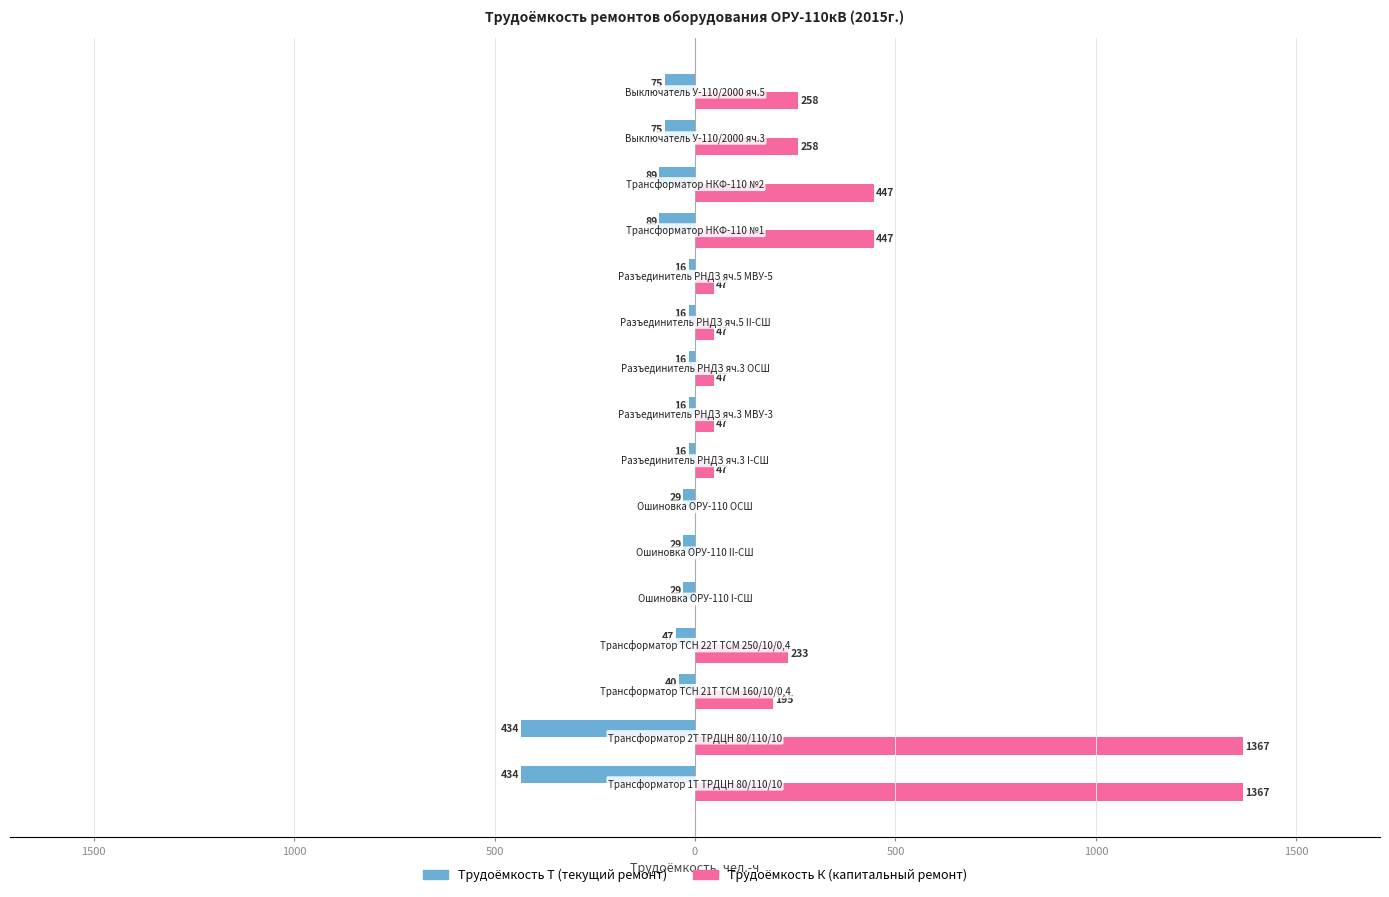

What is the sum of all Трудоёмкость К (капитальный ремонт) values?

4807